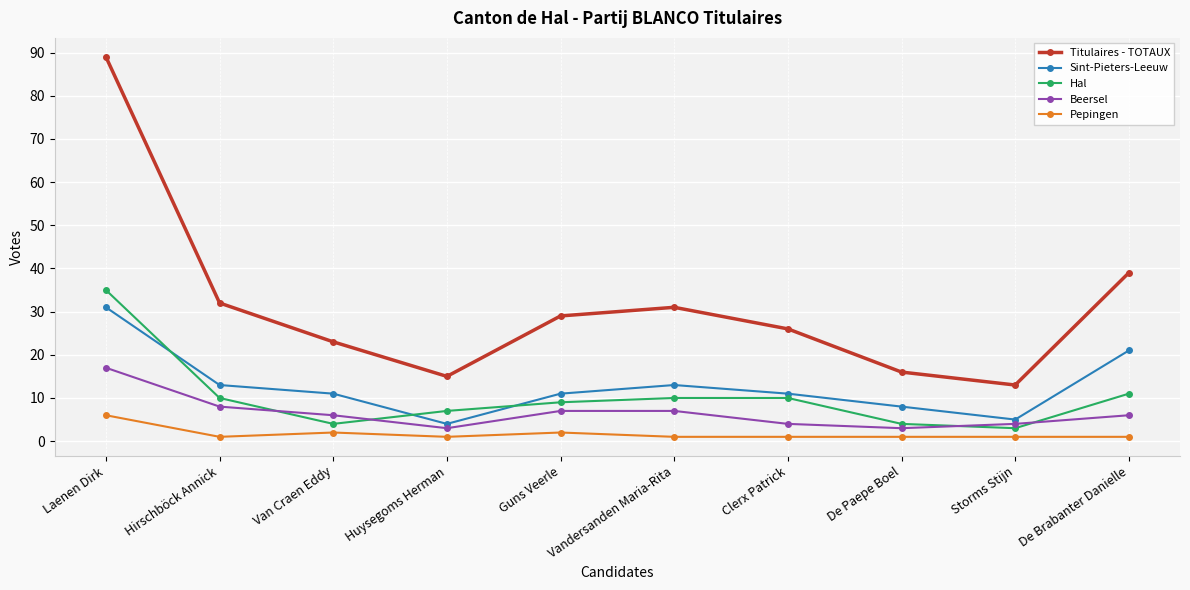

At which label is Beersel closest to 10?

Hirschböck Annick